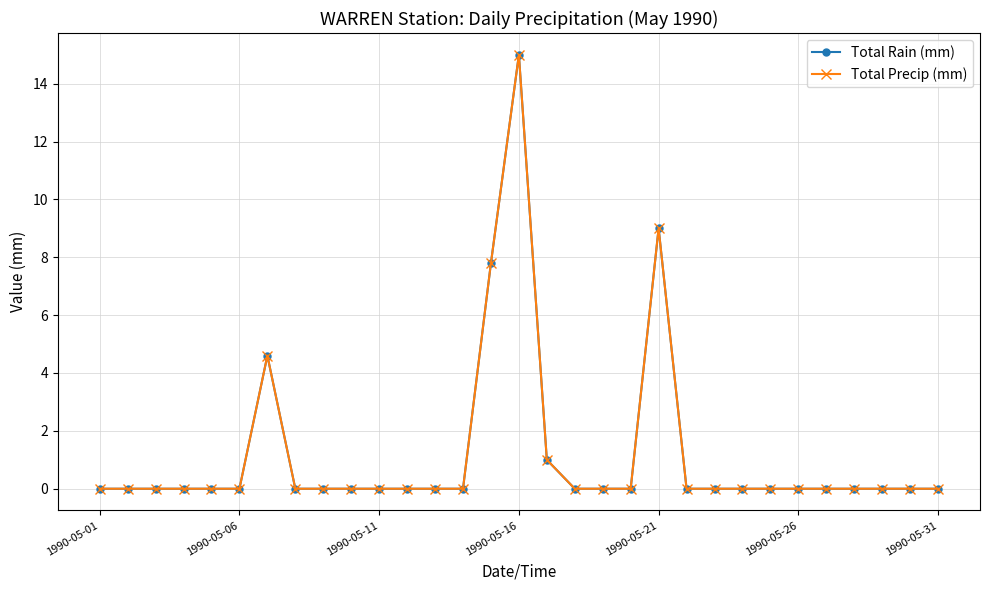

Which category has the lowest value in the Total Rain (mm) series?

1990-05-01